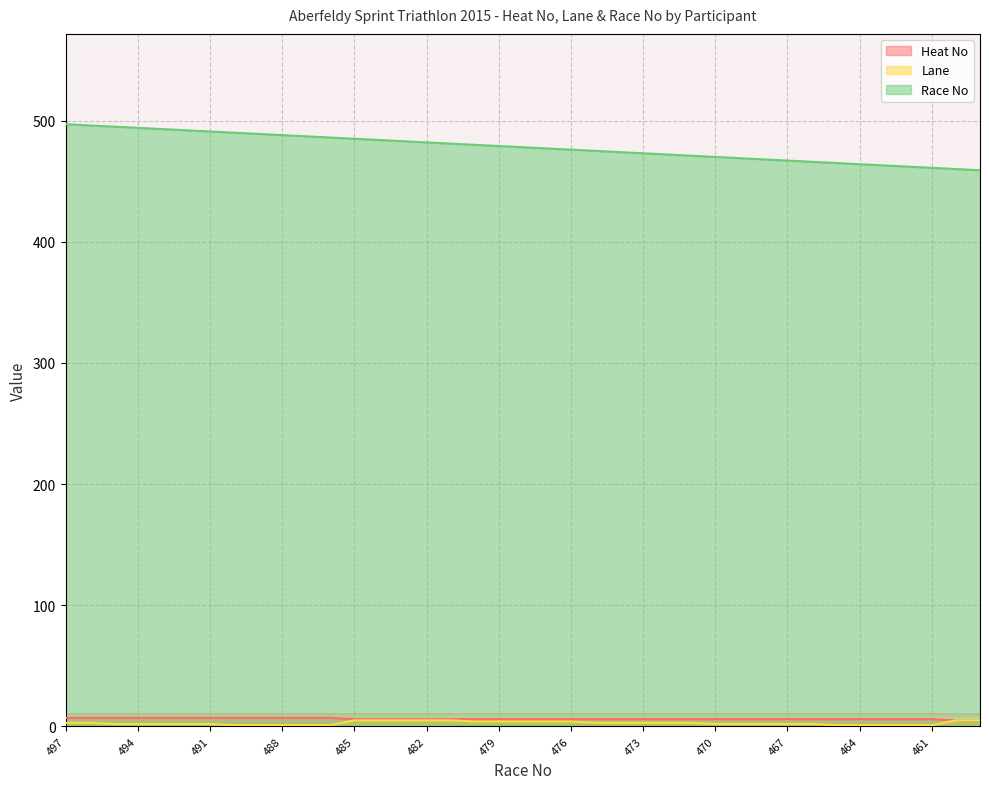

Which series changed the most between 483 and 460?

Race No